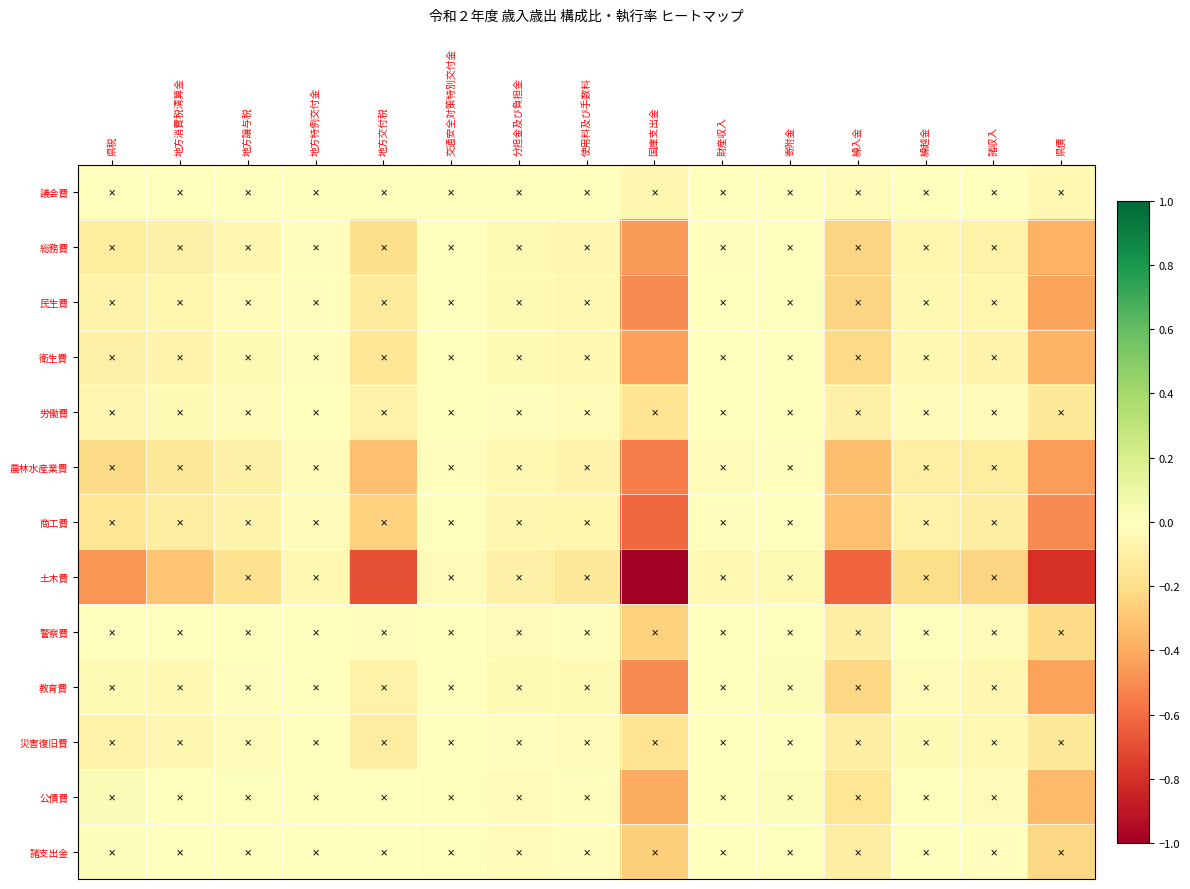

List the series in order of their peak value, highest first.

公債費, 諸支出金, 教育費, 警察費, 民生費, 衛生費, 議会費, 商工費, 総務費, 労働費, 災害復旧費, 農林水産業費, 土木費